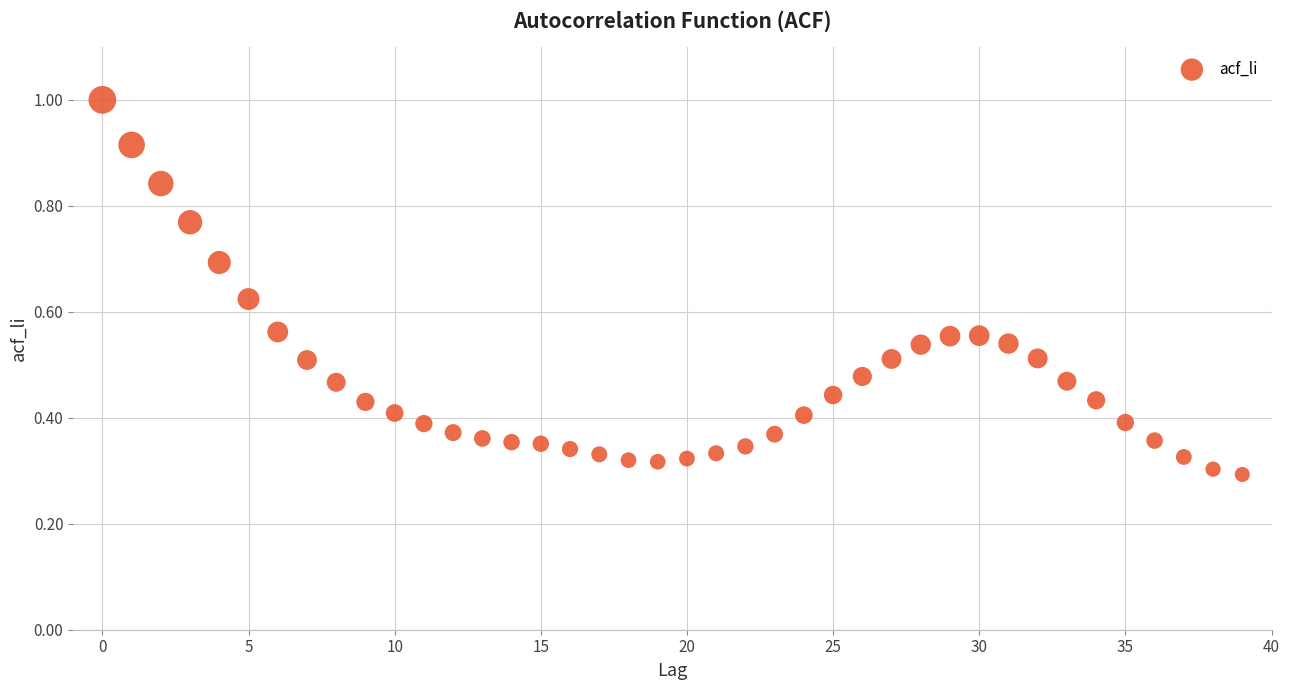

What is the range of Y values (max minus min)?

0.7